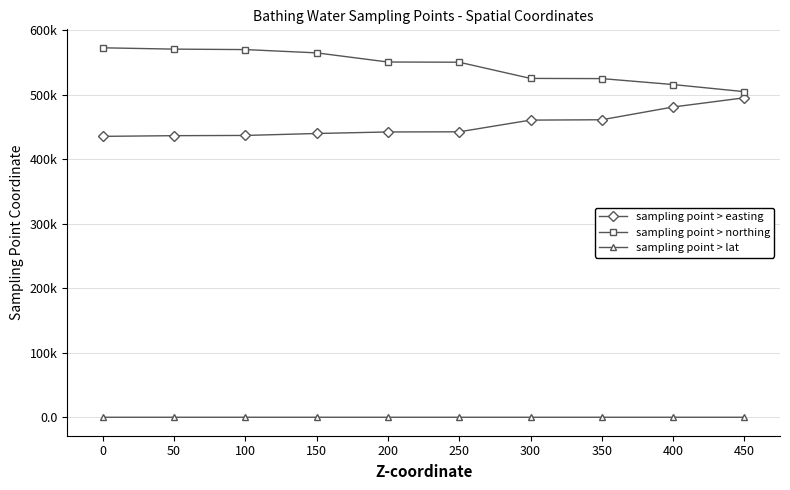

True or false: sampling point > easting has more than 1 points higher than both neighbors.

False